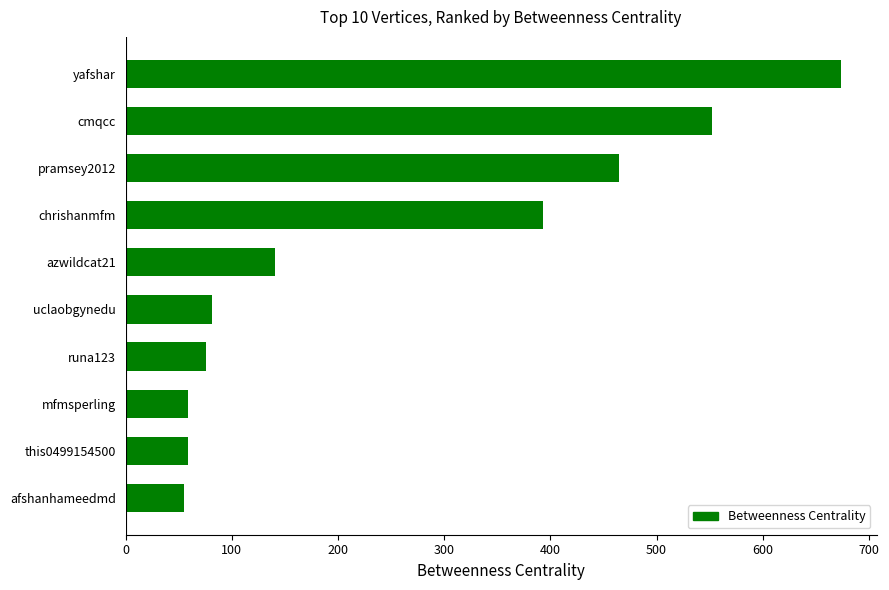

What is the difference between the values at azwildcat21 and this0499154500?

81.5